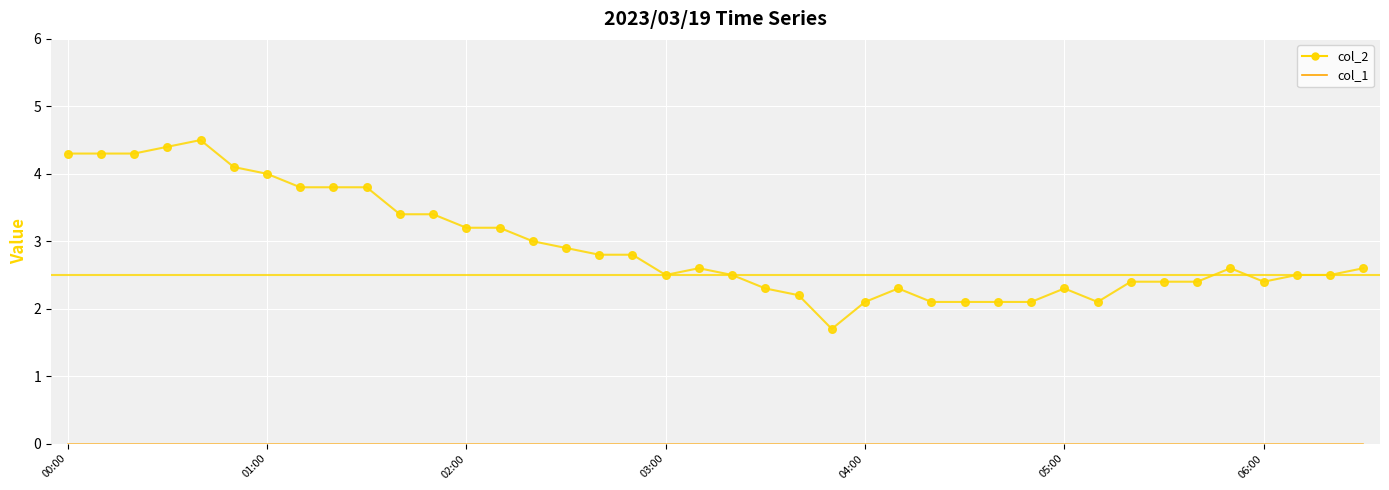

What is the lowest value of the col_2 series?

1.7